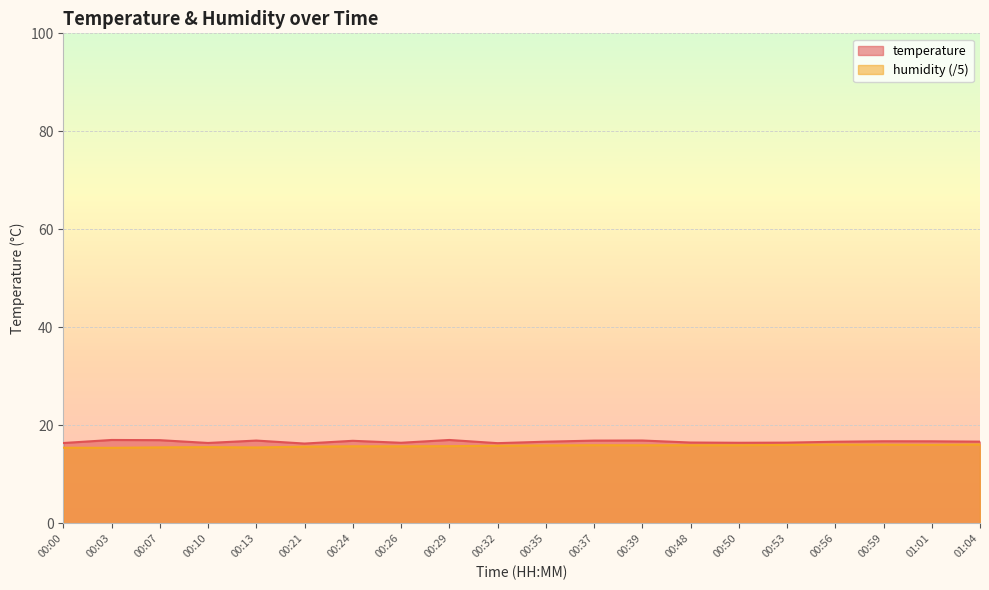

Which category has the lowest value across all series?

00:03